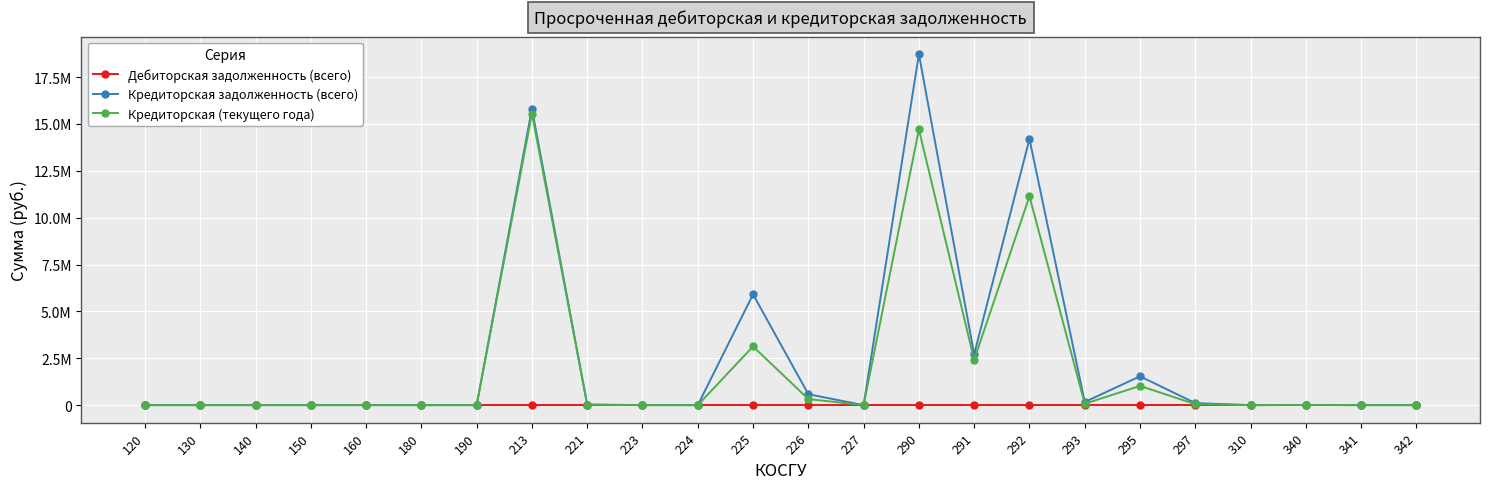

Does the chart have visible grid lines?

Yes